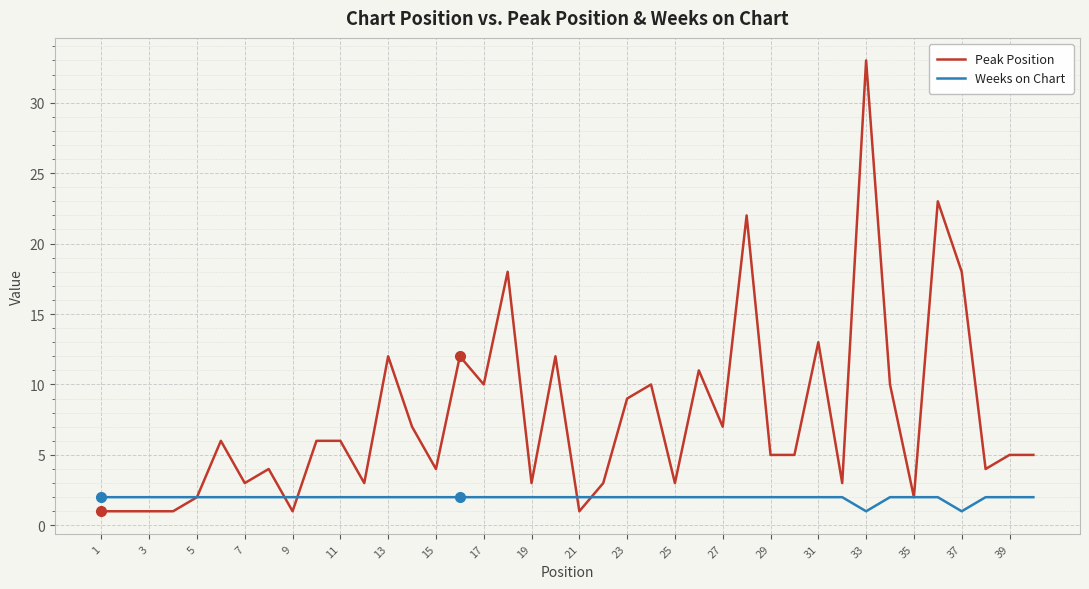

Which series has the widest spread of values?

Peak Position